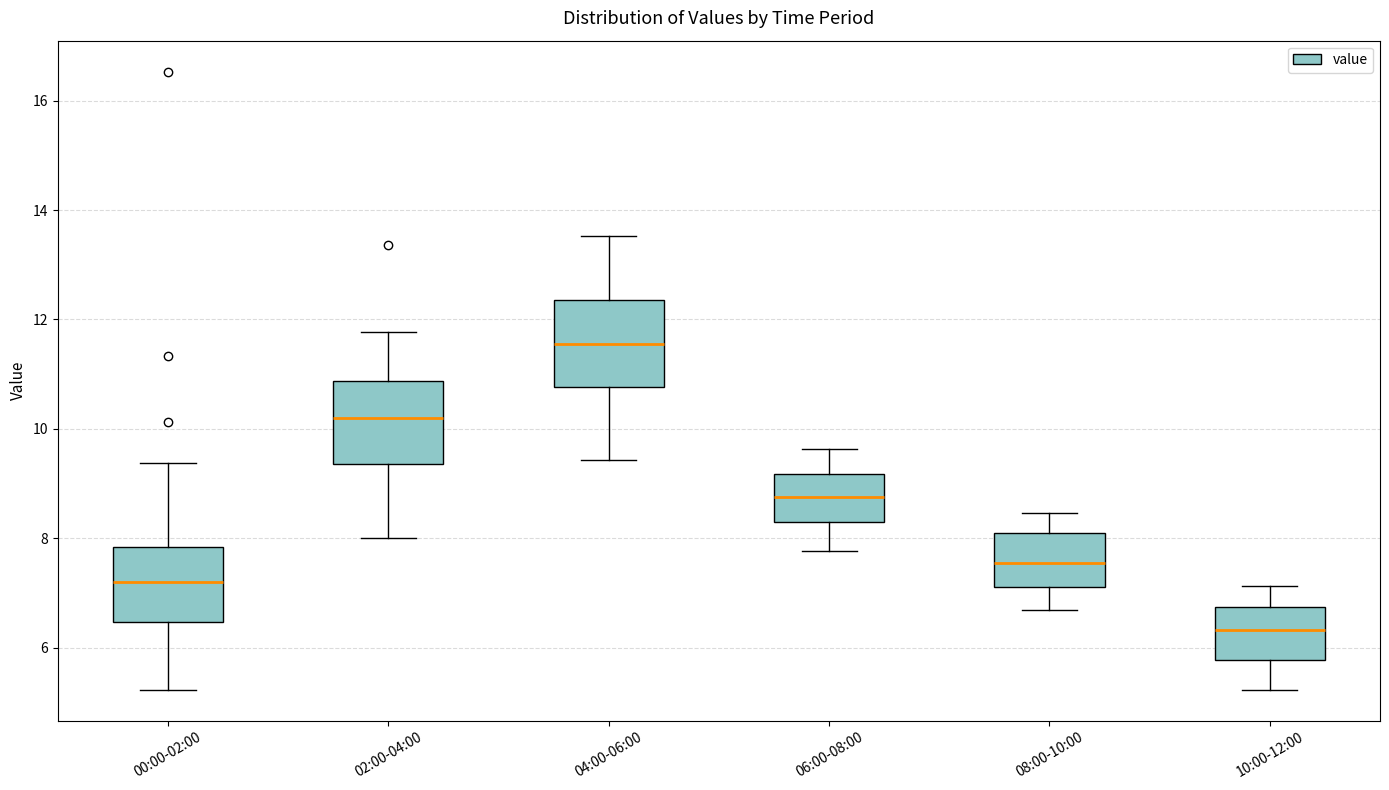

Which box has the highest median line?

04:00-06:00